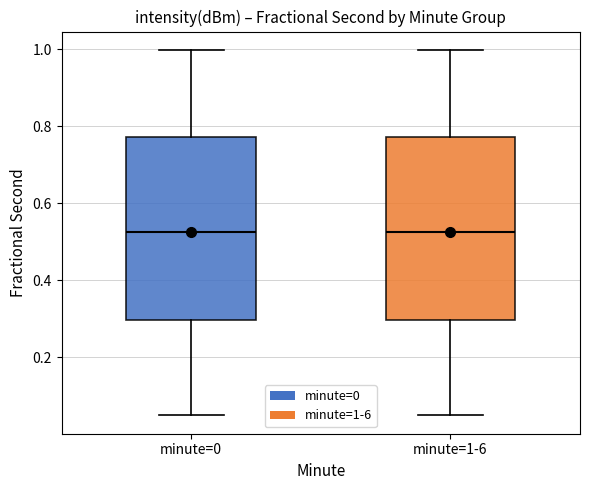

Reading left to right, read every box against the y-axis: the position of its median line, the range the box covers, and the ends of its whiskers. The values are not printed on the chart, so give them approximately, as read against the axis.

minute=0: median 0.52, box 0.30 to 0.78, whiskers 0.04 to 1.00
minute=1-6: median 0.52, box 0.30 to 0.78, whiskers 0.04 to 1.00